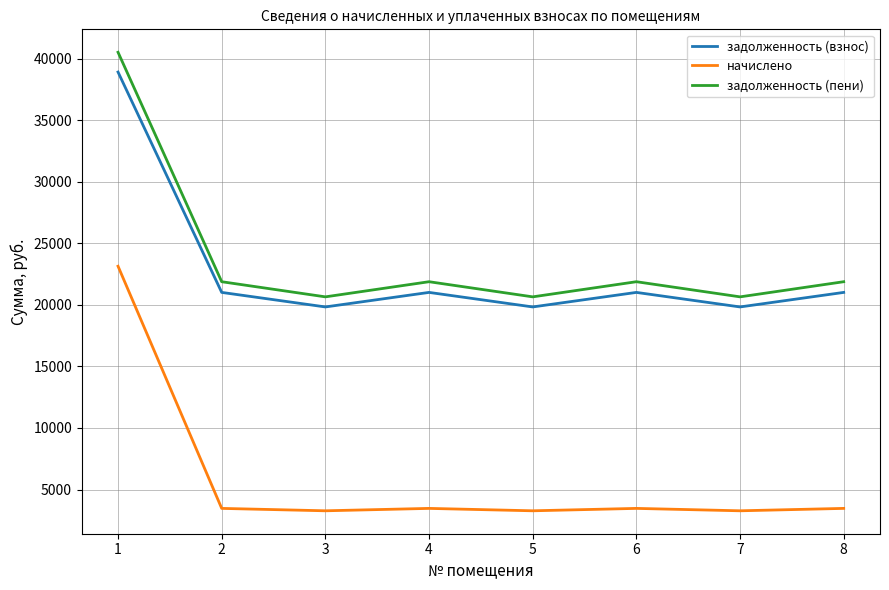

How many interior local peaks does the задолженность (взнос) series have?

2